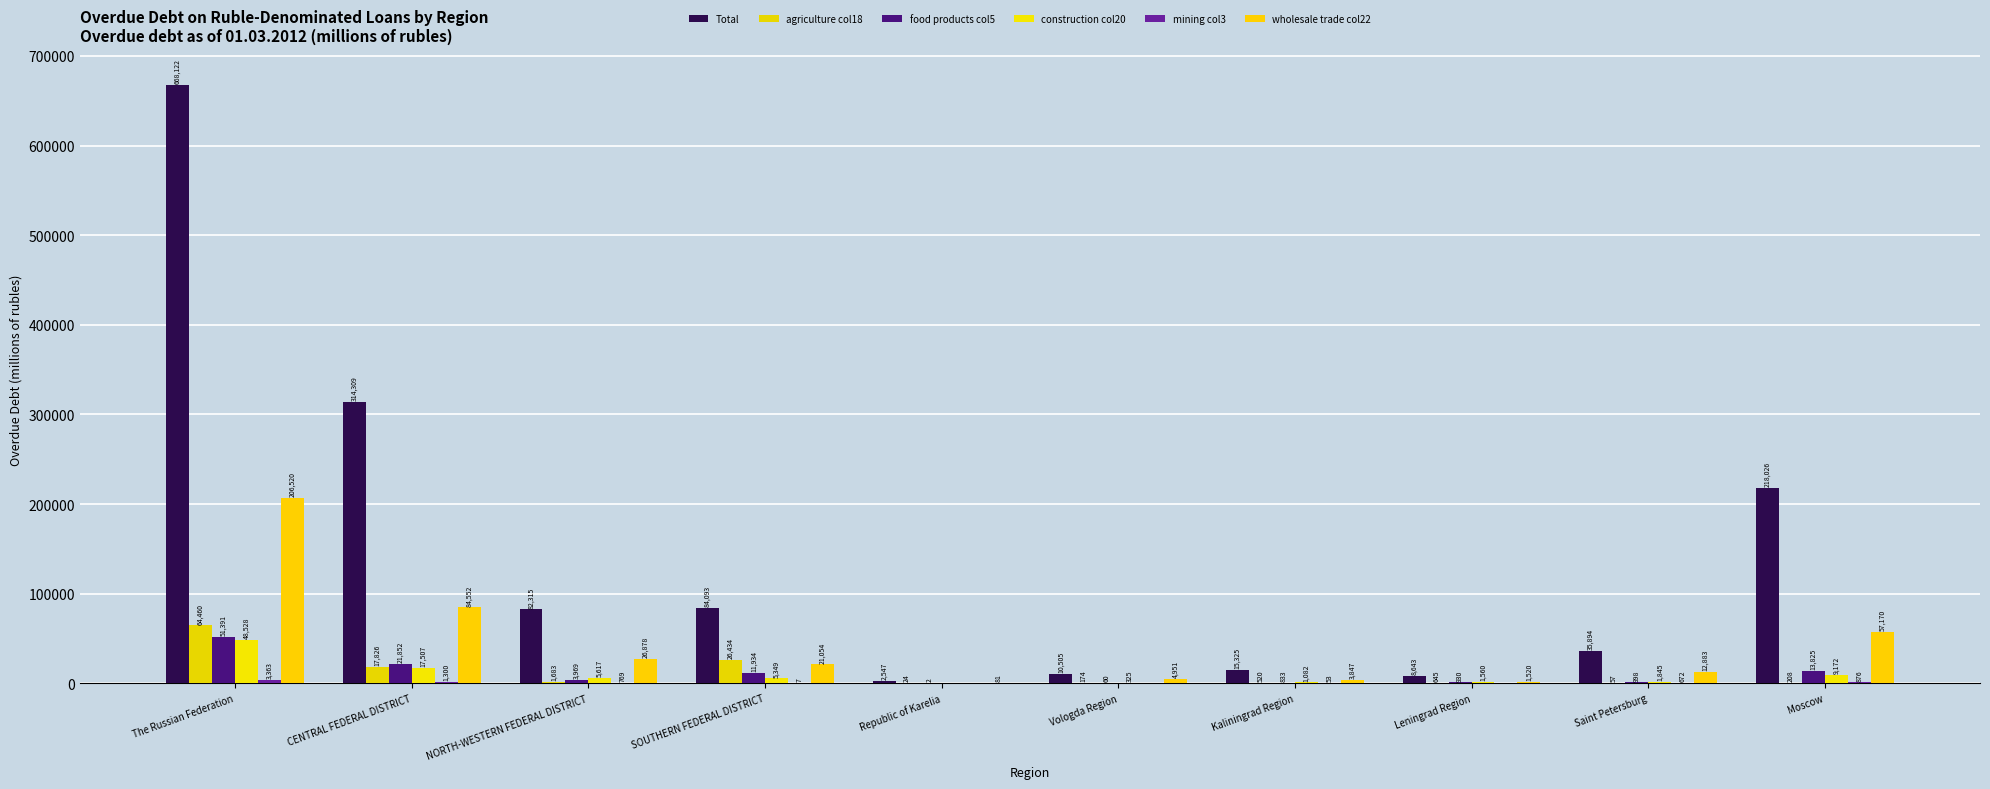

How many series are shown in this chart?

6